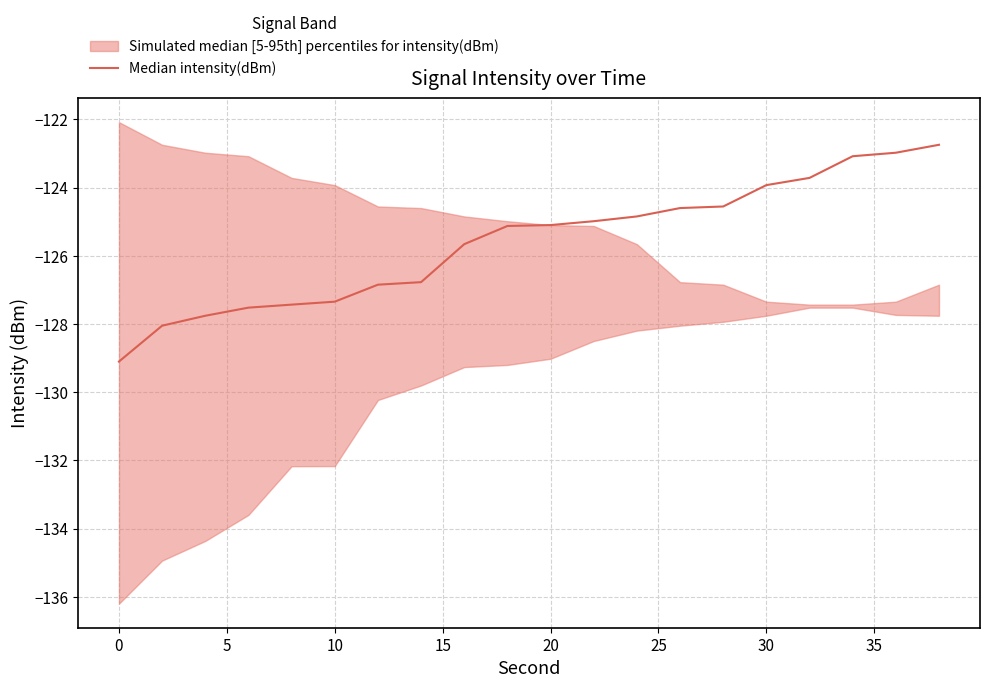

What is the difference between the second highest and second lowest values?

5.1